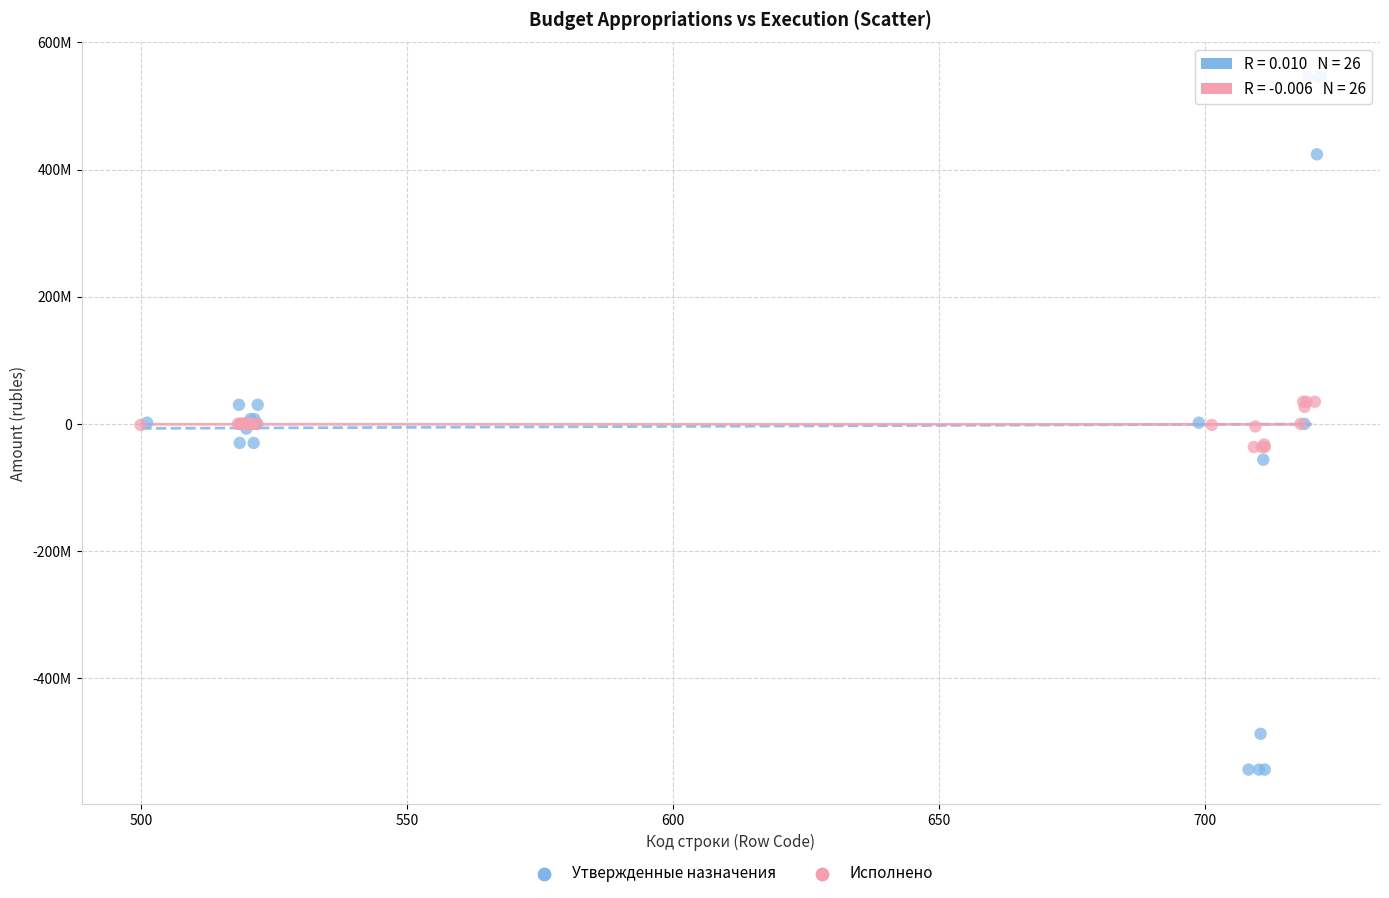

Which series contains the highest Y value?

Утвержденные назначения